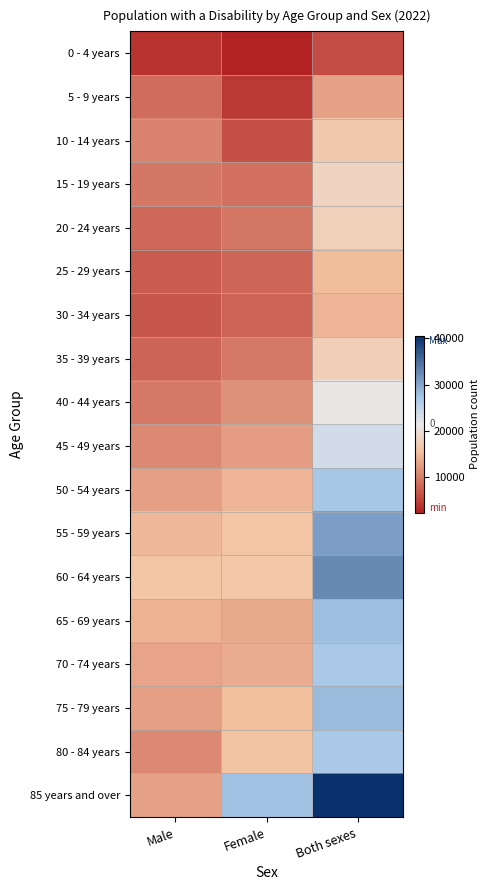

What is the minimum value shown in the chart?

2342